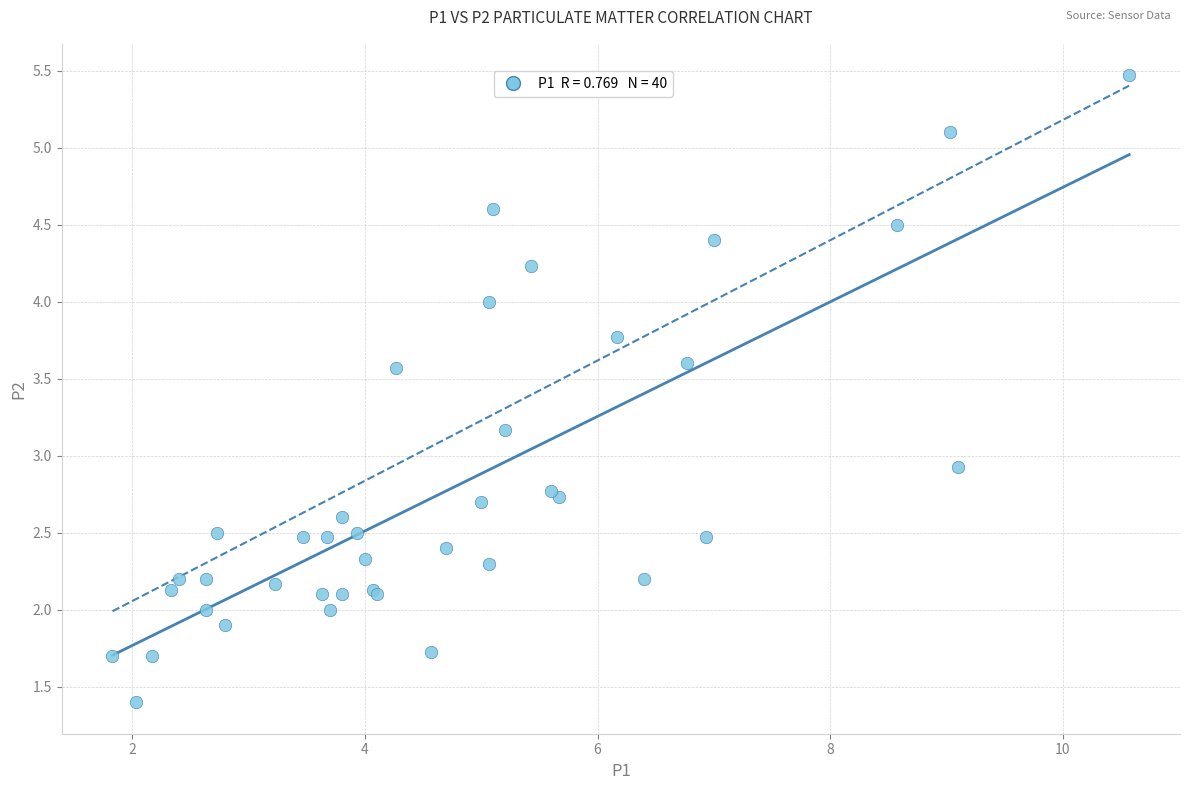

What Y value in the scatter plot is closest to 3?

2.9